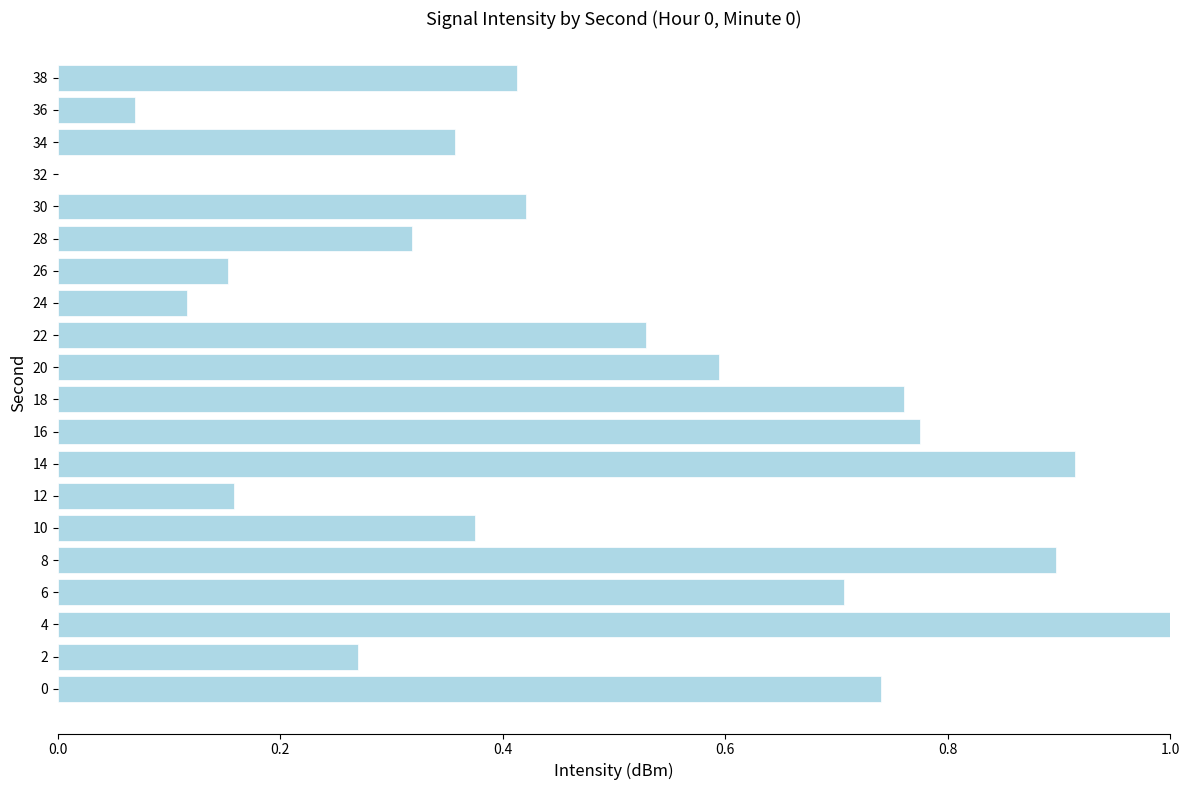

What is the change in value from 6 to 8?

+0.2